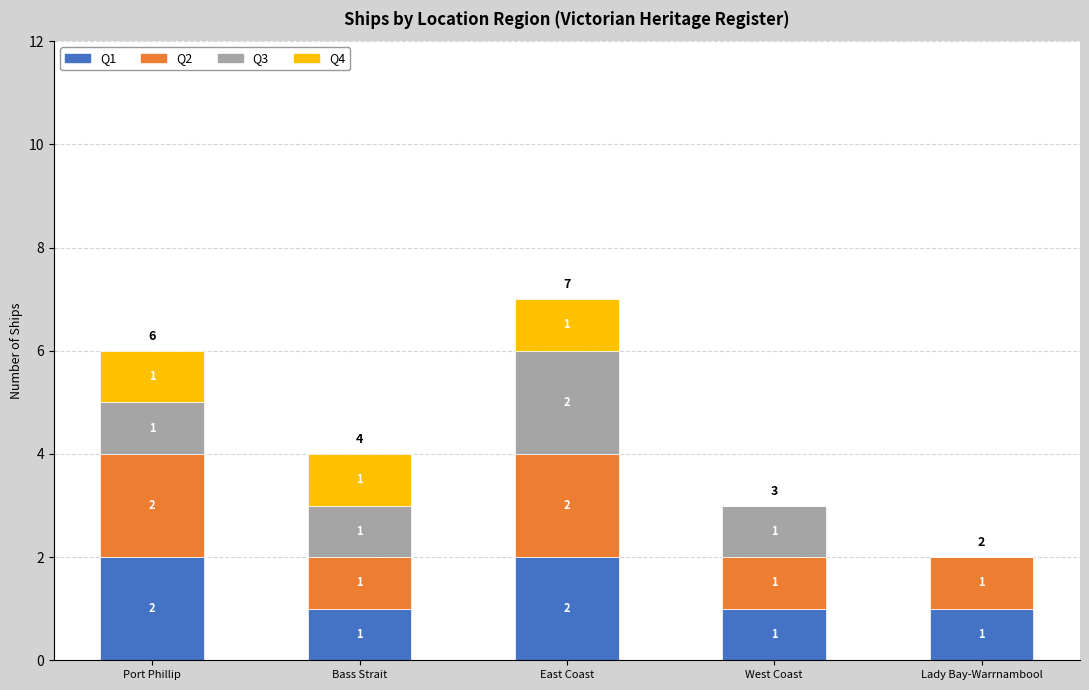

How many distinct data groups are displayed?

4